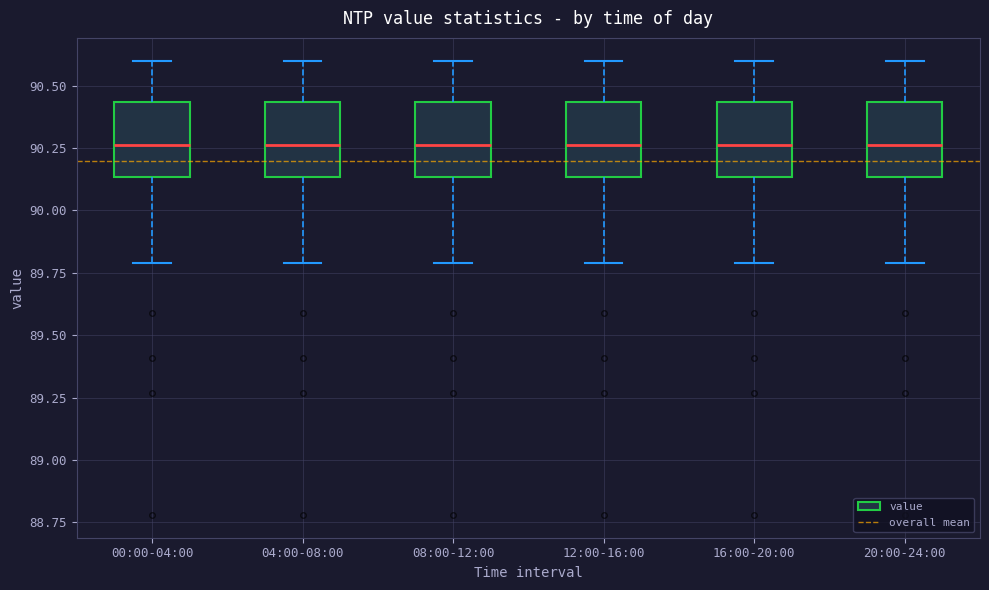

Reading left to right, read every box against the y-axis: the position of its median line, the range the box covers, and the ends of its whiskers. The values are not printed on the chart, so give them approximately, as read against the axis.

00:00-04:00: median 90.25, box 90.15 to 90.45, whiskers 89.80 to 90.60
04:00-08:00: median 90.25, box 90.15 to 90.45, whiskers 89.80 to 90.60
08:00-12:00: median 90.25, box 90.15 to 90.45, whiskers 89.80 to 90.60
12:00-16:00: median 90.25, box 90.15 to 90.45, whiskers 89.80 to 90.60
16:00-20:00: median 90.25, box 90.15 to 90.45, whiskers 89.80 to 90.60
20:00-24:00: median 90.25, box 90.15 to 90.45, whiskers 89.80 to 90.60